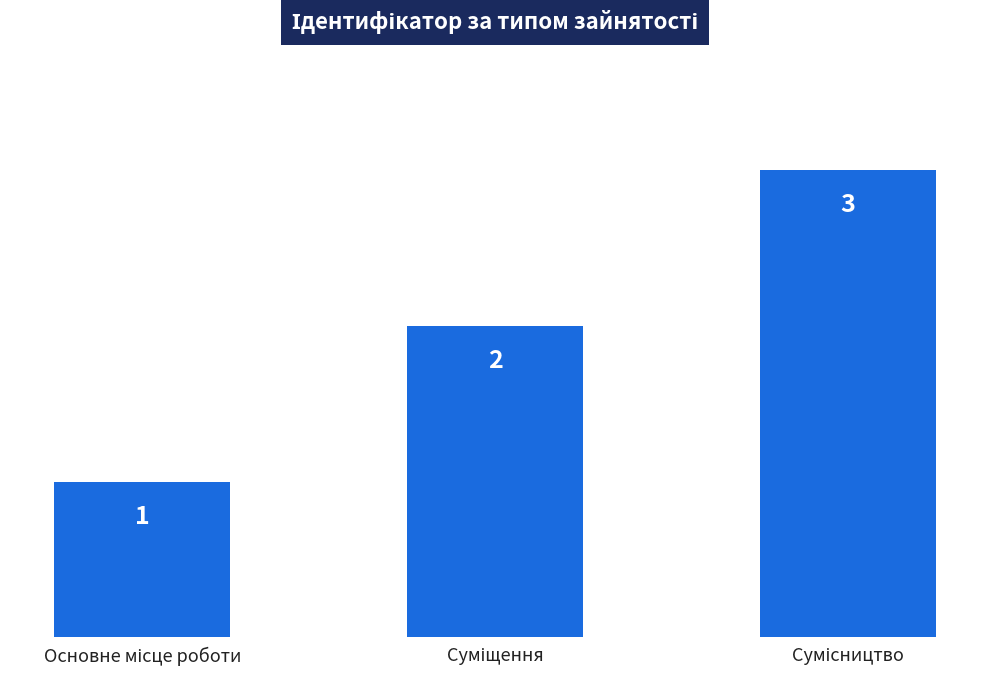

What is the value of the 1st bar from the left?

1